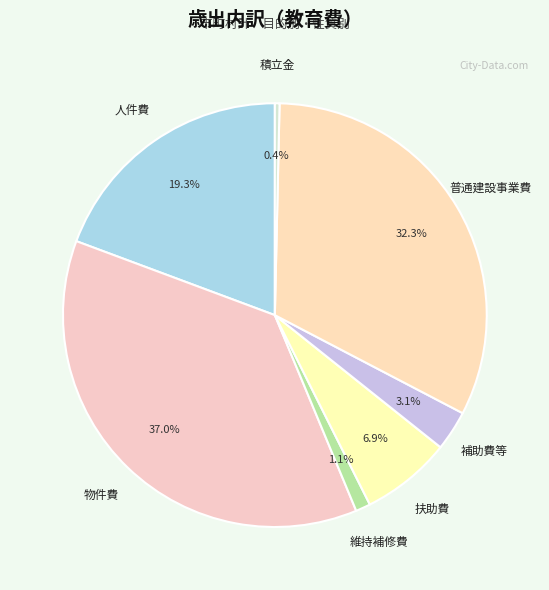

To the nearest percent, what is the combined percentage of 普通建設事業費 and 積立金?

33%